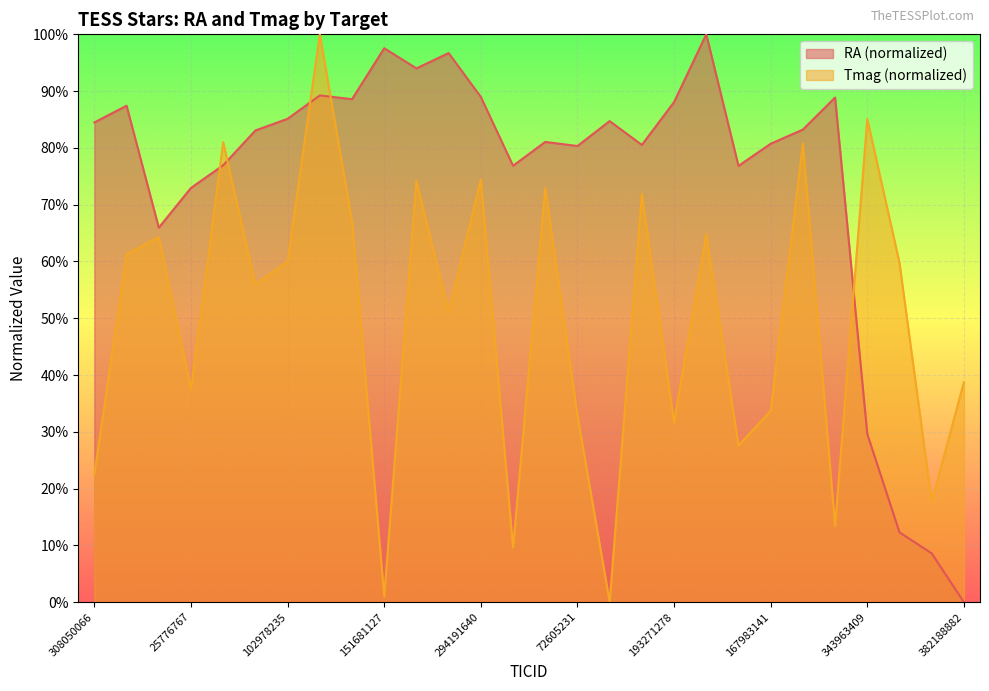

Where is the first local maximum for RA?

393837491